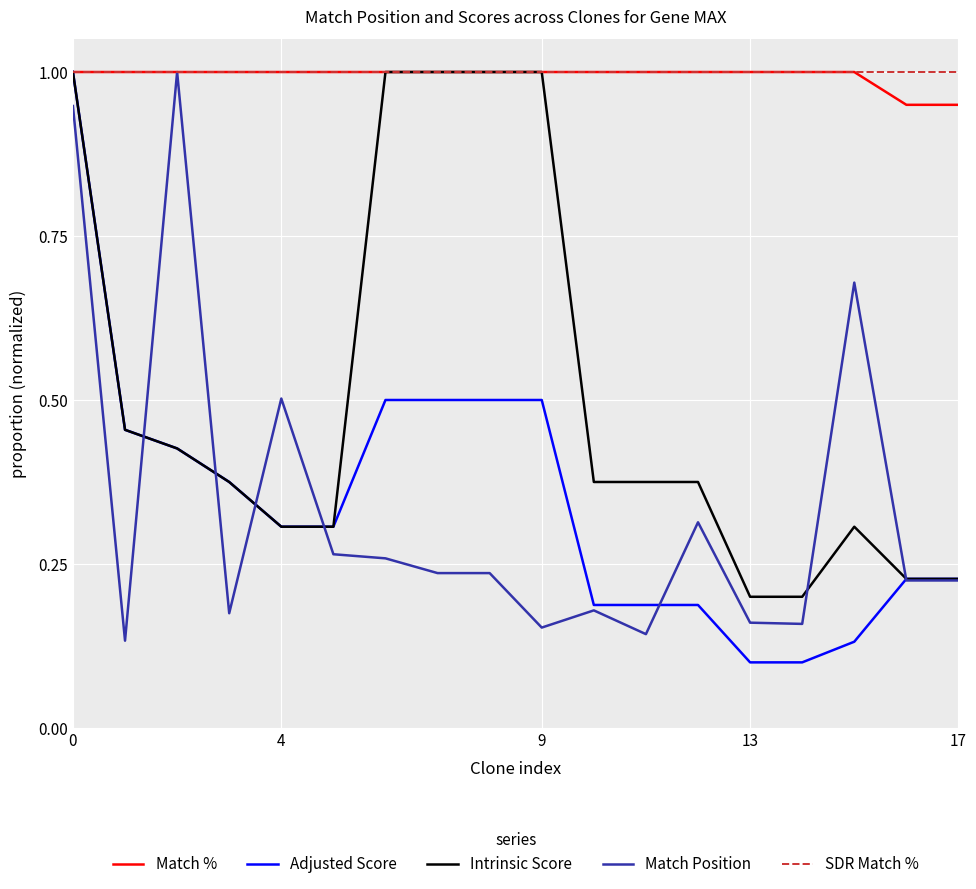

What is the minimum value for SDR Match %?

1.0